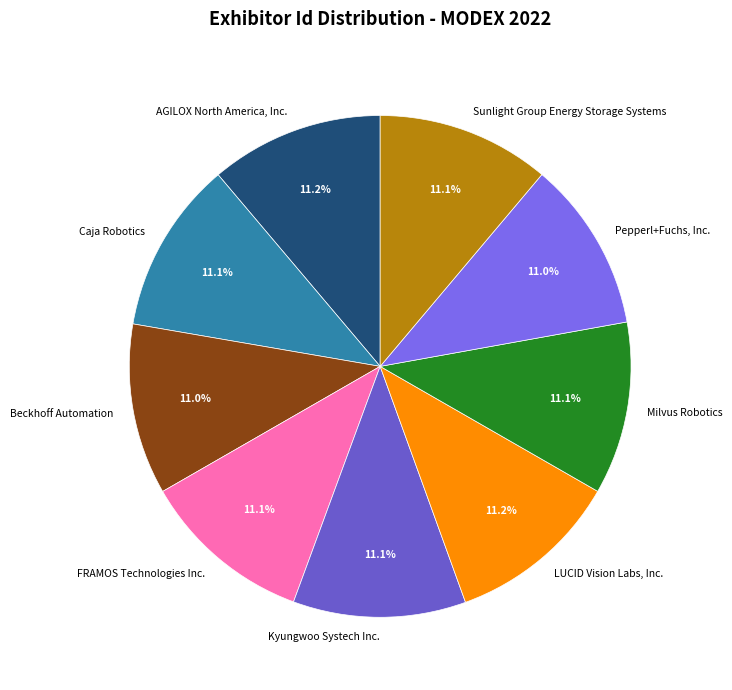

What portion of the pie excludes Caja Robotics?

88.9%